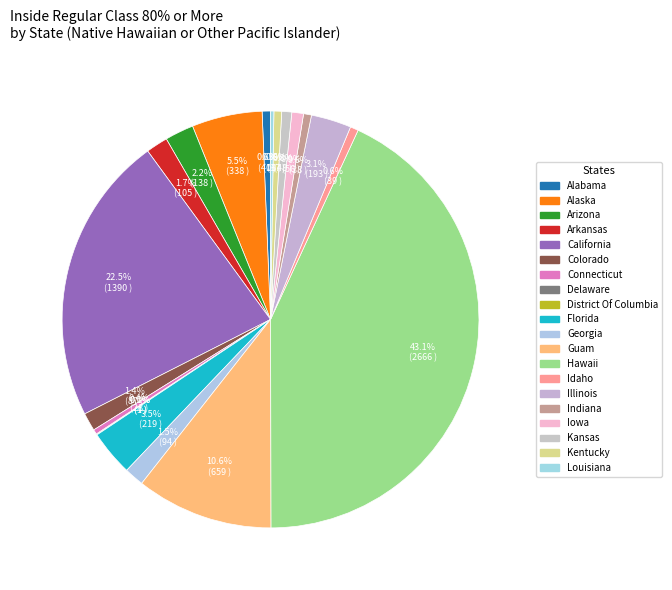

The Kansas slice represents 1% of the pie. True or false?

True